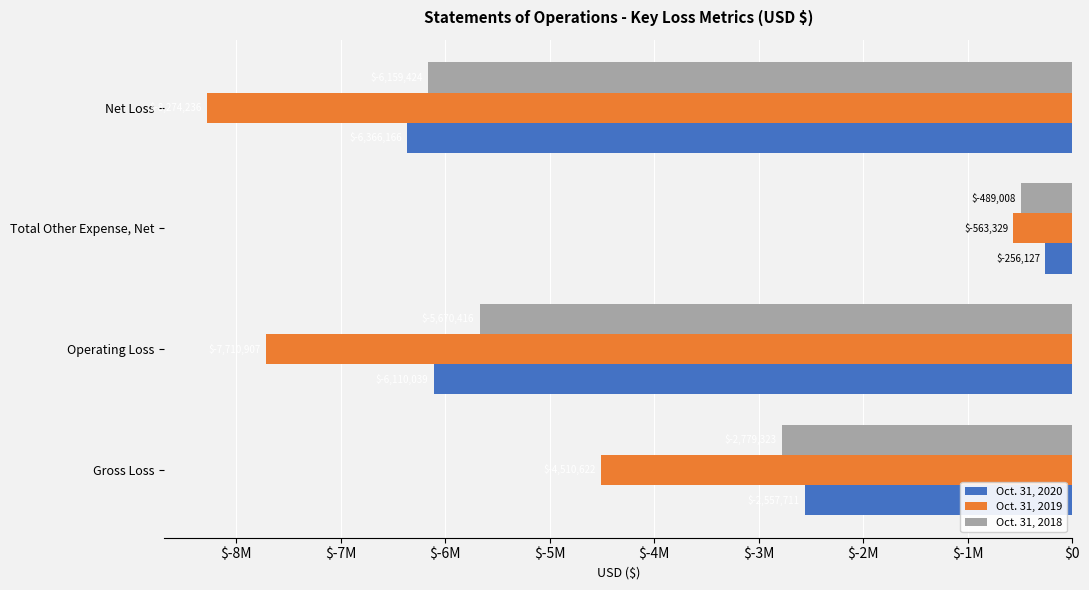

What is the difference between the second highest and minimum values in the Oct. 31, 2020 series?

3808455